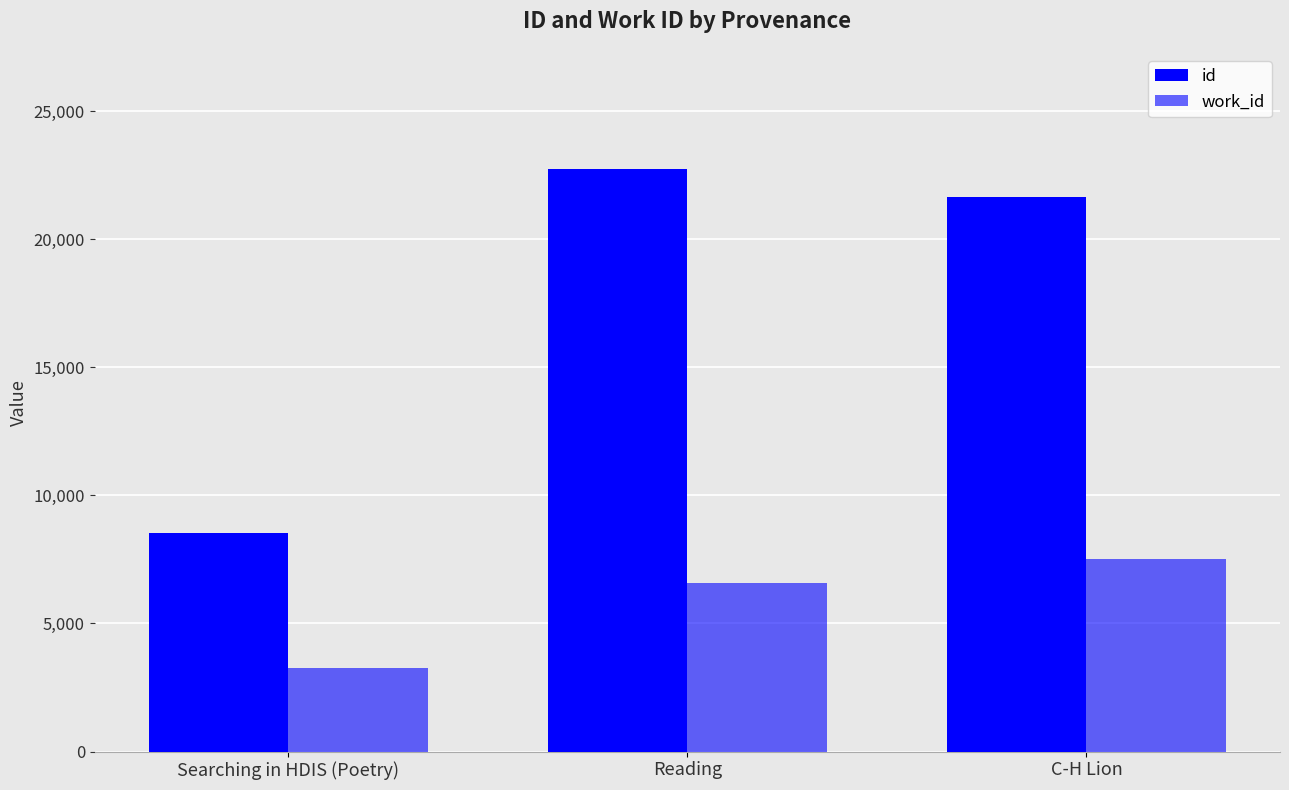

Count the work_id values in the range 3268 to 7522.

3